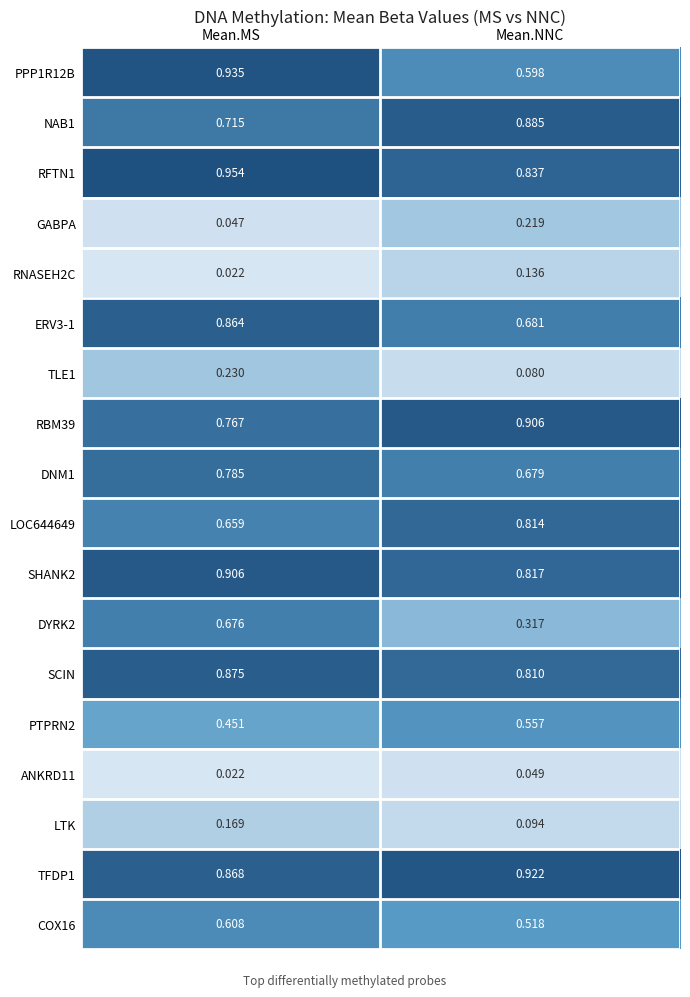

At which category is the sum across all series the highest?

Mean.MS